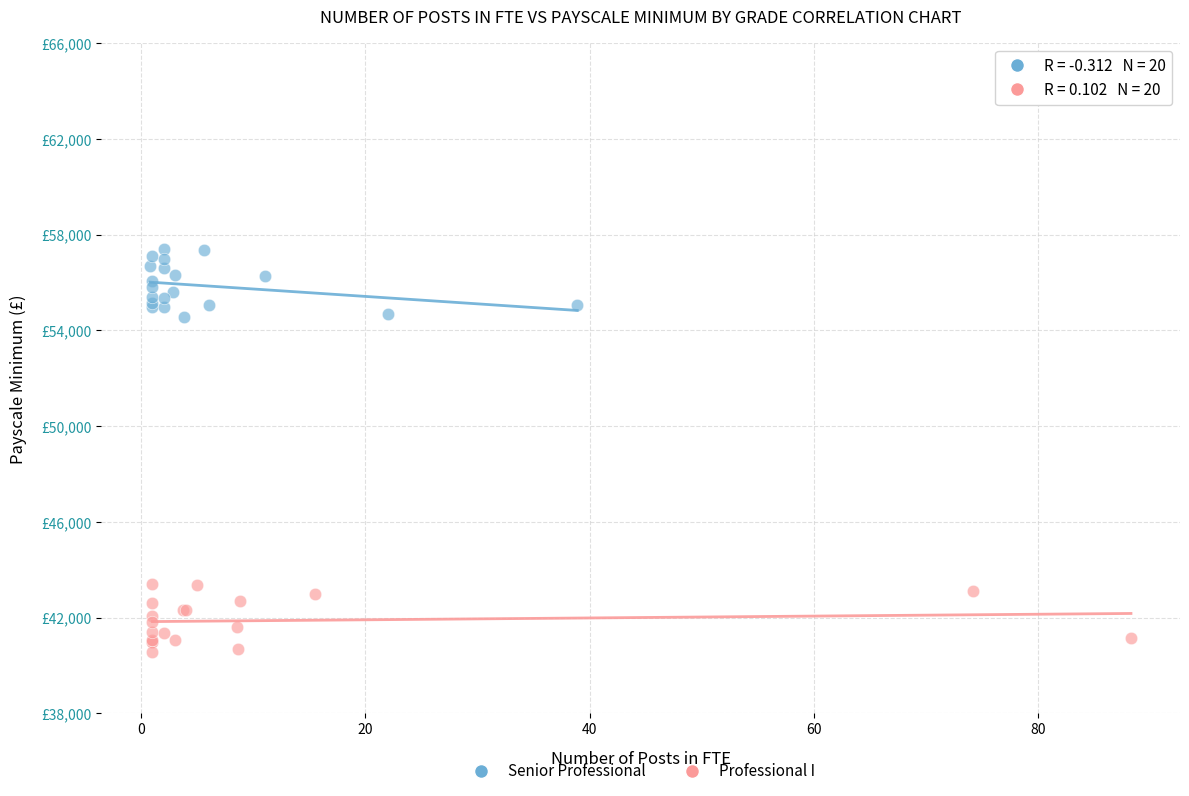

What are all the series names shown in the legend?

Senior Professional, Professional I